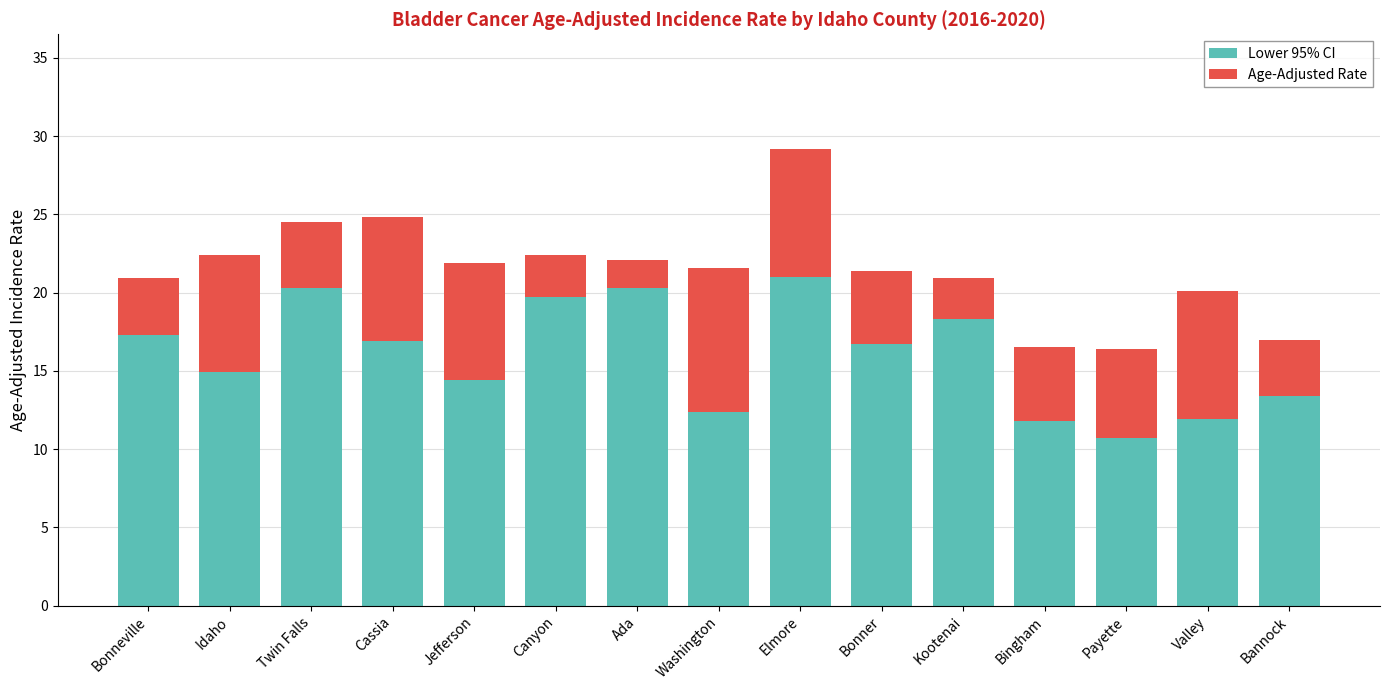

What is the maximum value for Lower 95% CI?

21.0